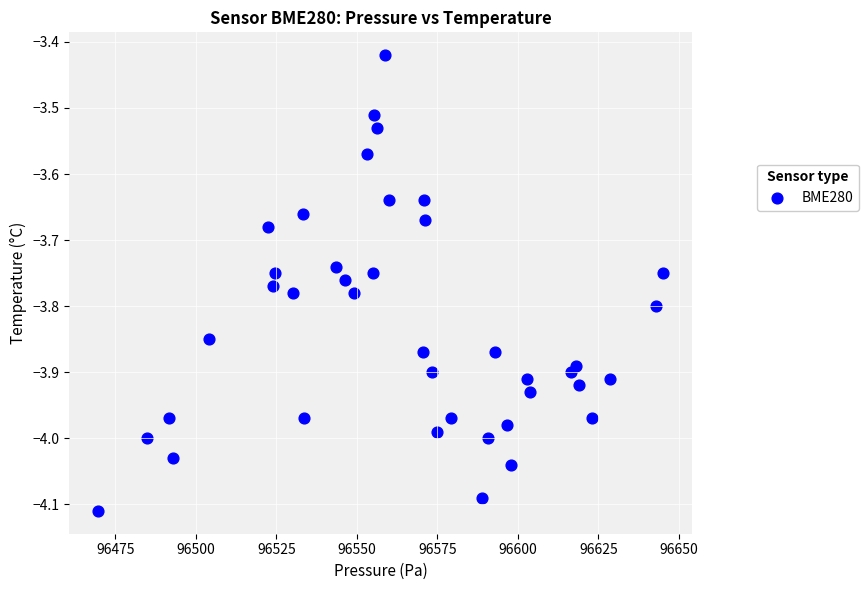

What is the range of Y values (max minus min)?

0.7